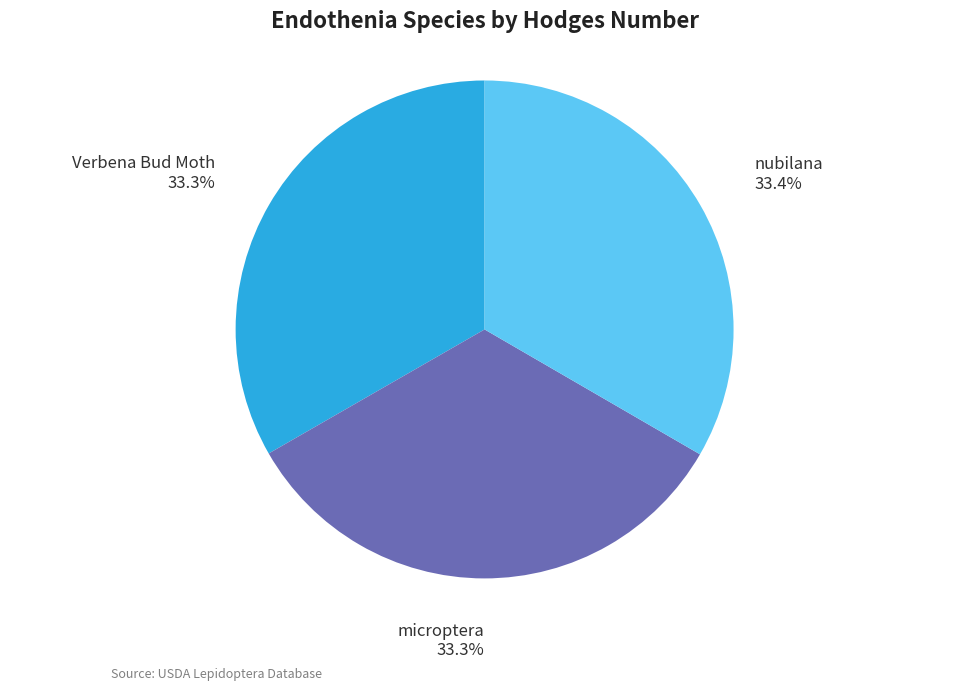

Does any single category account for the majority?

No